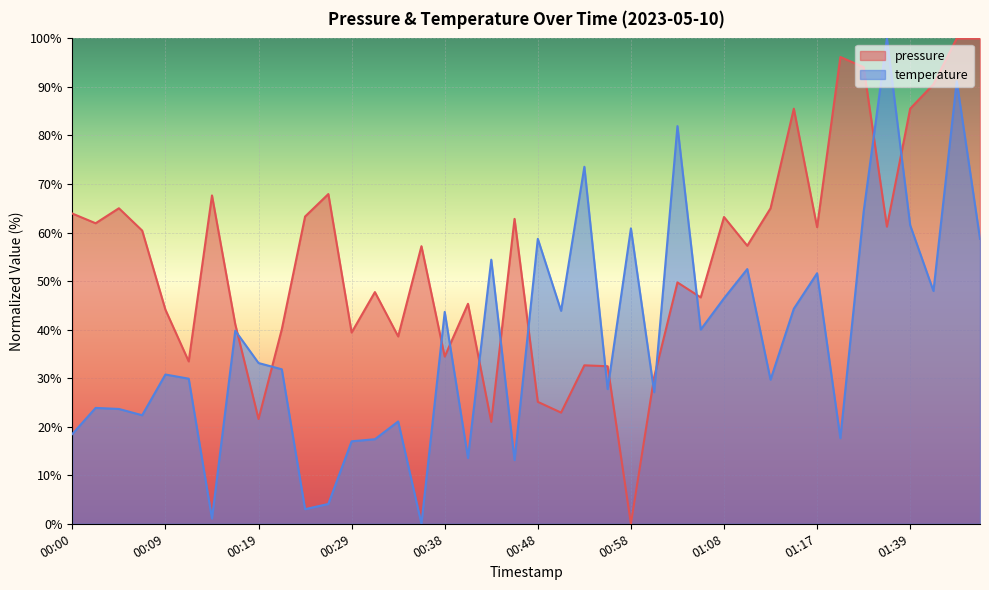

How many lines are shown in the chart?

2